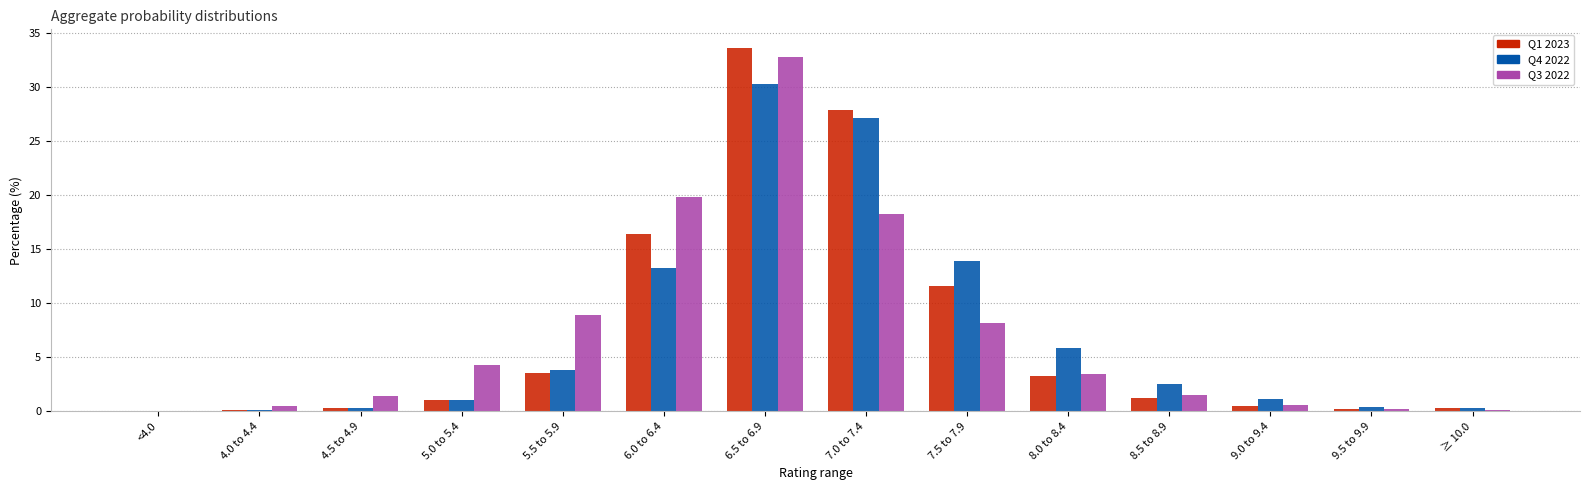

How many groups of bars are there?

14